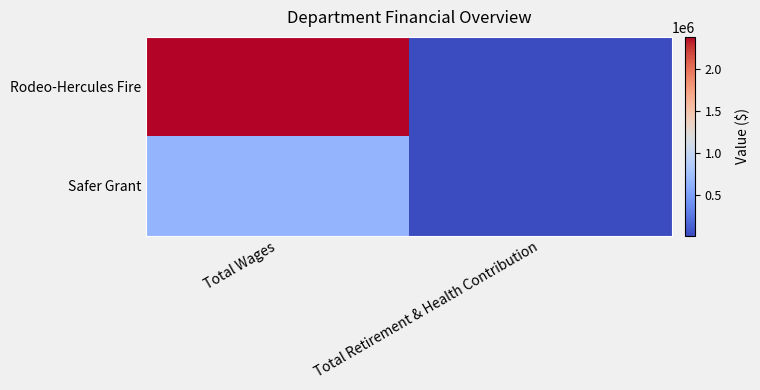

Rank the series by their average value, from lowest to highest.

Safer Grant, Rodeo-Hercules Fire